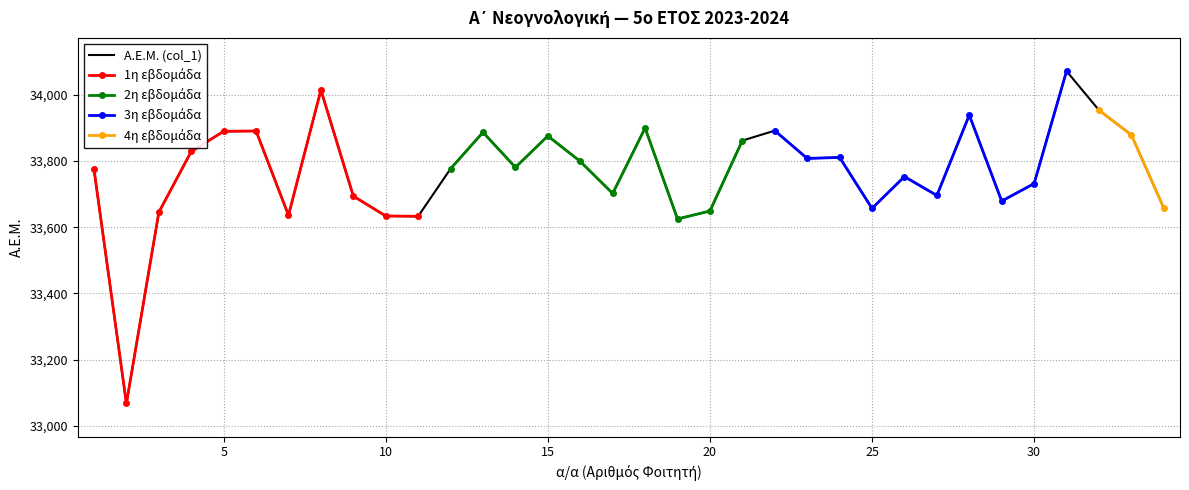

Reading left to right, extract all data points from this chart.

1=33775	2=33067	3=33645	4=33829	5=33890	6=33891	7=33636	8=34015	9=33694	10=33634	11=33633	12=33777	13=33887	14=33781	15=33876	16=33799	17=33702	18=33900	19=33625	20=33649	21=33862	22=33892	23=33808	24=33811	25=33657	26=33753	27=33696	28=33939	29=33679	30=33732	31=34072	32=33954	33=33879	34=33658